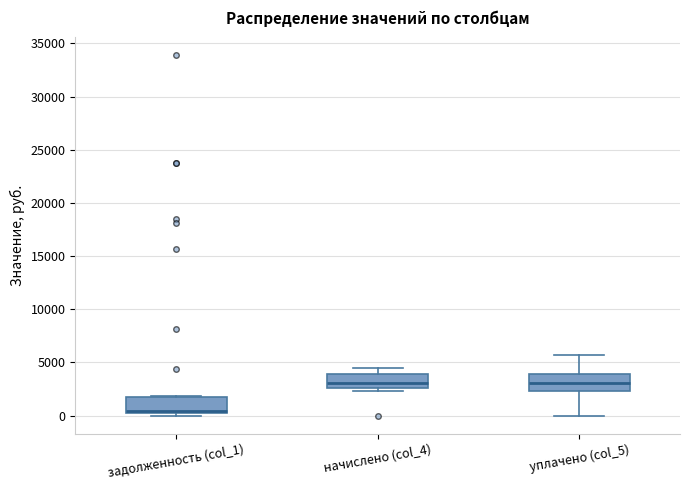

Where does the median line of the box for начислено (col_4) sit on the y-axis? The values are not printed on the chart, so give them approximately, as read against the axis.

3000